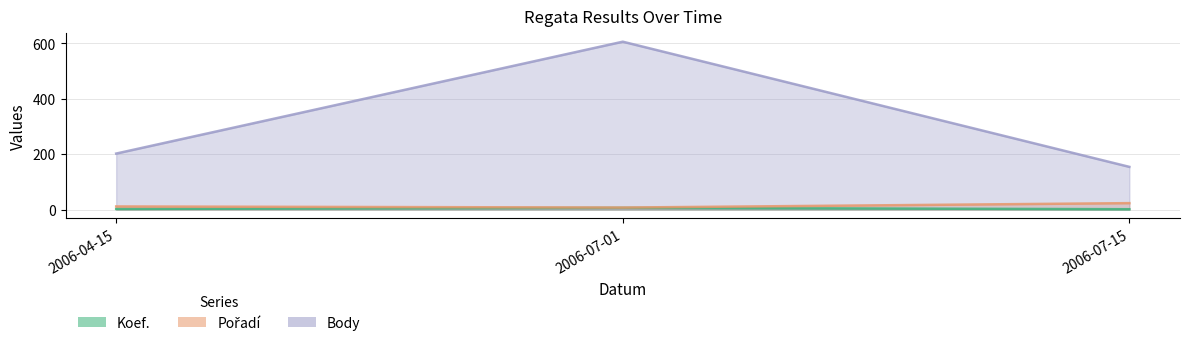

Is it true that Body equals 154 at 2006-07-15?

True